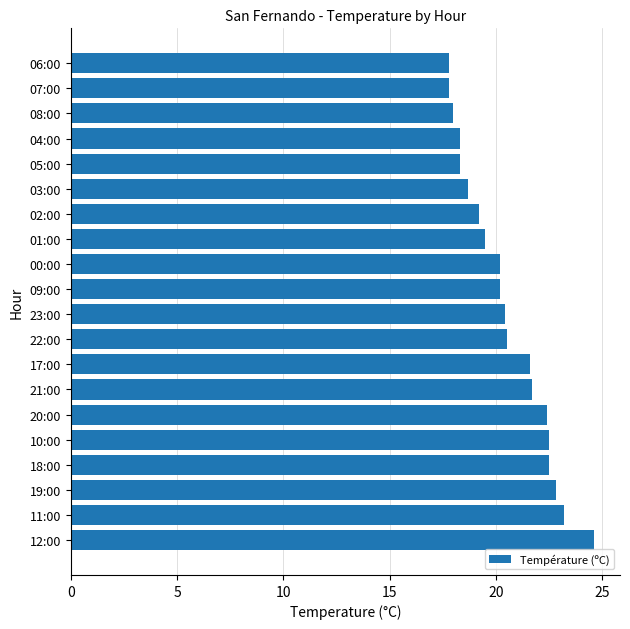

What is the minimum value shown in the chart?

17.8